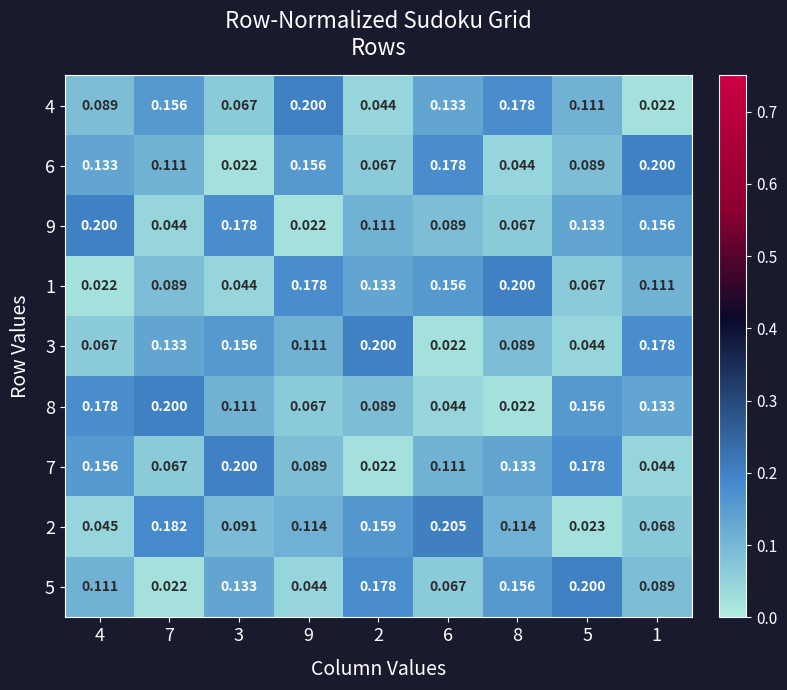

What is the spread (max minus min) of values at 6?

0.2